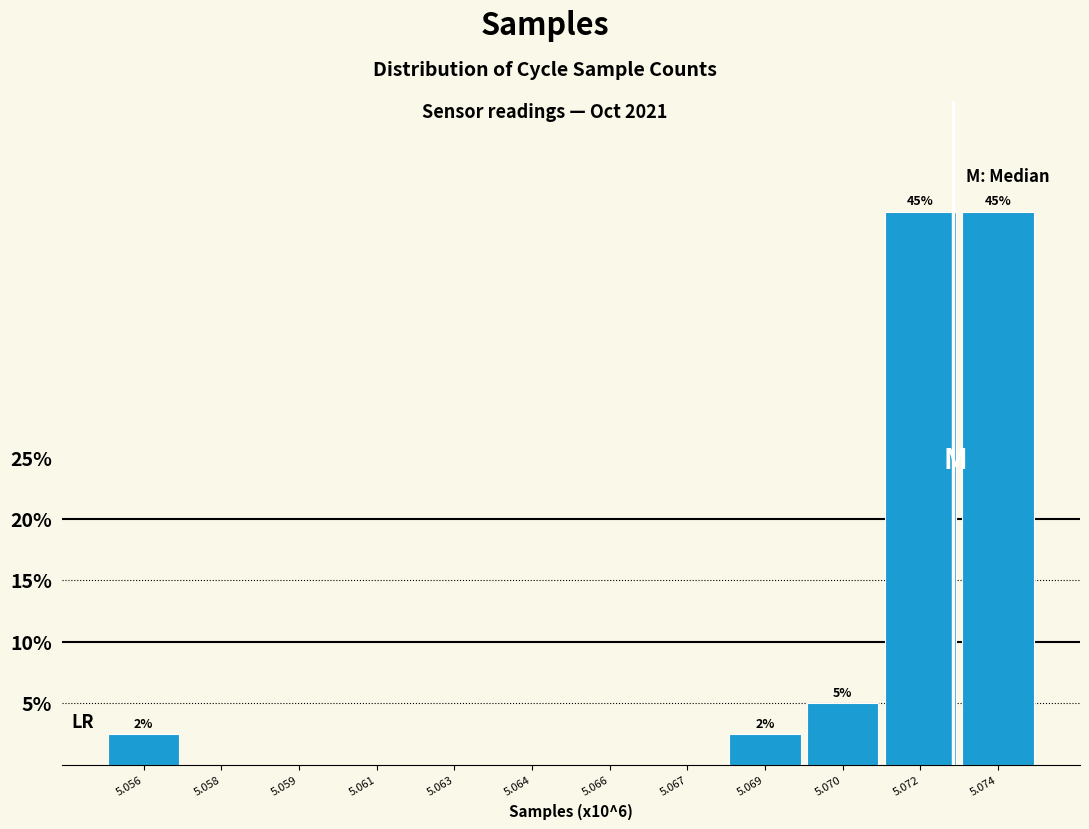

Reading left to right, extract all data points from this chart.

5.056=2.5	5.058=0.0	5.059=0.0	5.061=0.0	5.063=0.0	5.064=0.0	5.066=0.0	5.067=0.0	5.069=2.5	5.070=5.0	5.072=45.0	5.074=45.0